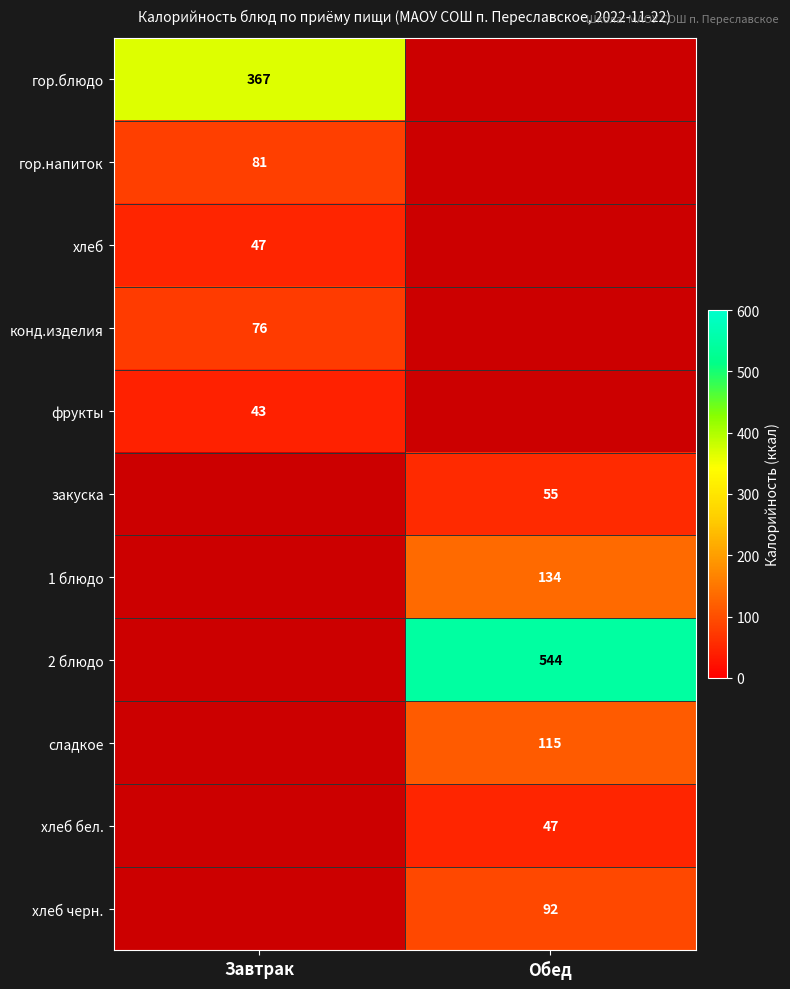

Between Обед and Завтрак, which is larger?

Завтрак